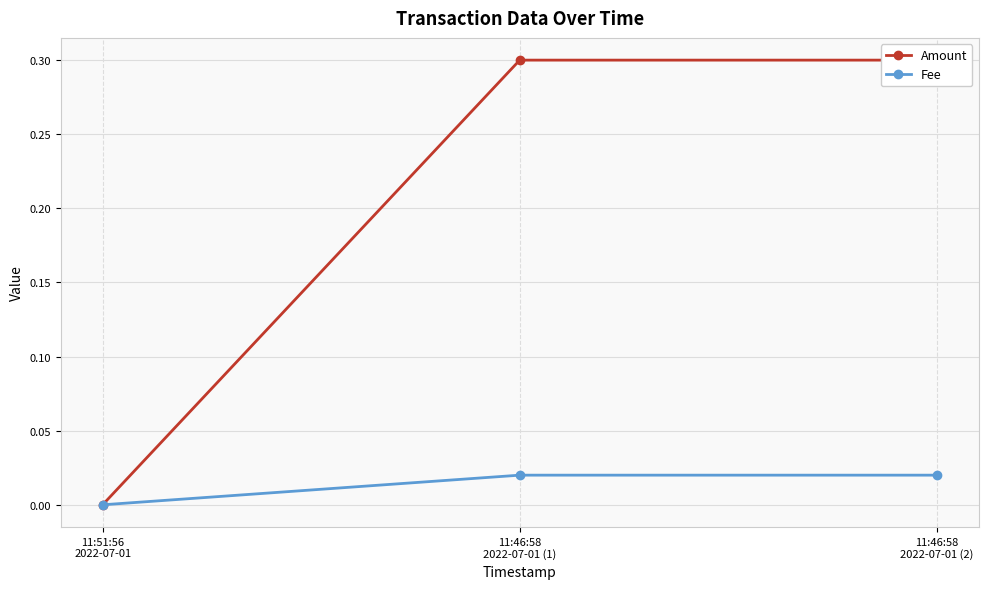

Reading left to right, list all the values displayed in this chart.

Amount: 0.0	0.3	0.3
Fee: 0.0	0.0	0.0